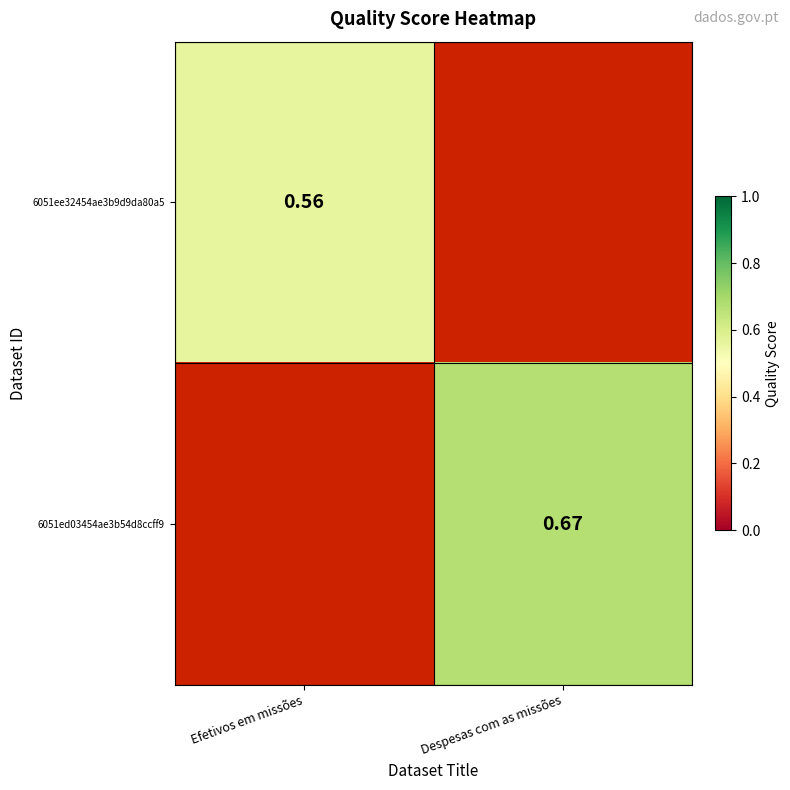

The value of 6051ee32454ae3b9d9da80a5 at Despesas com as missões is 0.0. True or false?

True